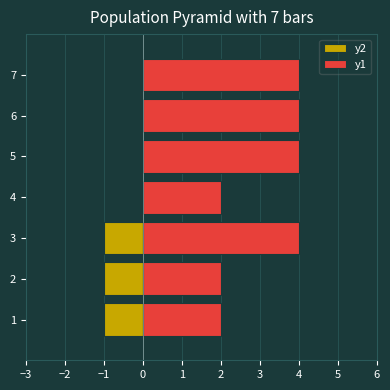

How many groups of bars are there?

7